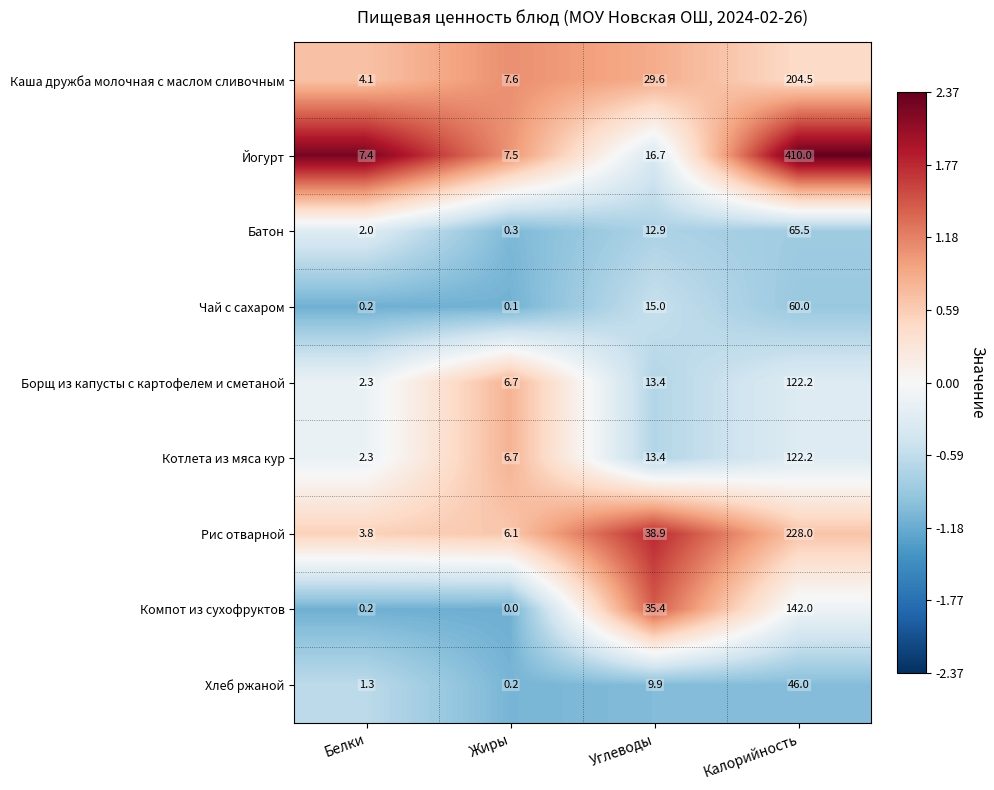

At which label does Йогурт reach its peak?

Калорийность